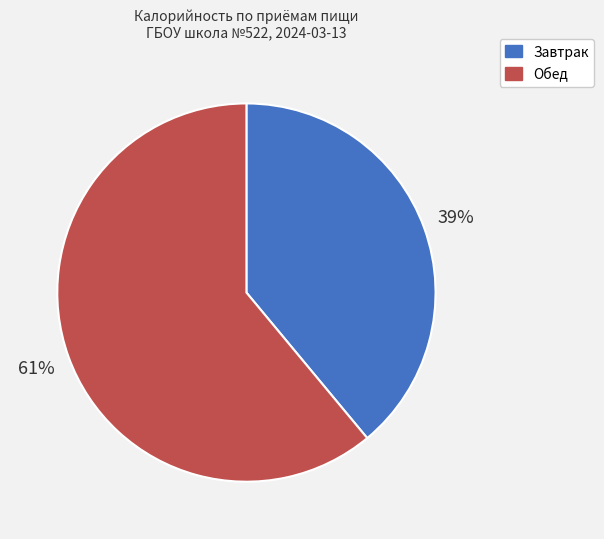

How many slices are in this pie chart?

2